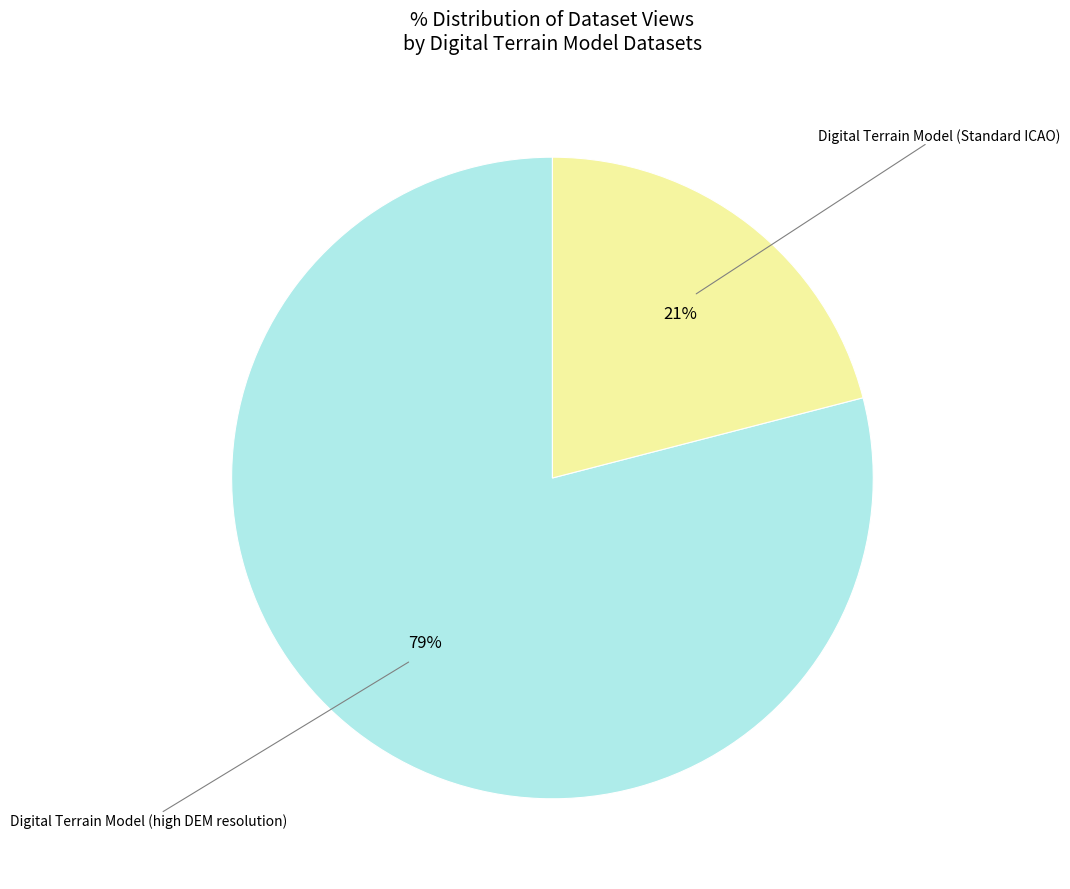

Rank the categories by value from lowest to highest.

Digital Terrain Model (Standard ICAO), Digital Terrain Model (high DEM resolution)